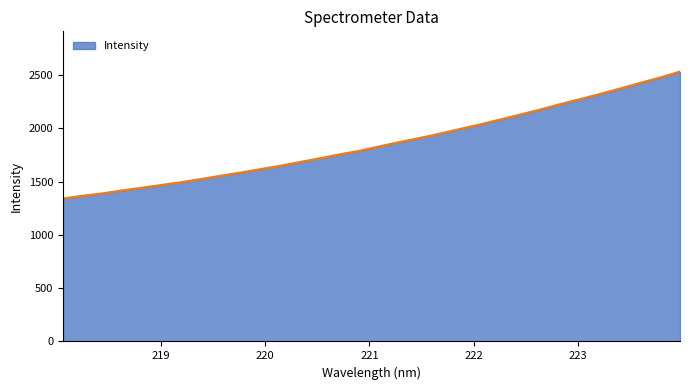

Count the number of values greater than 1834.

16